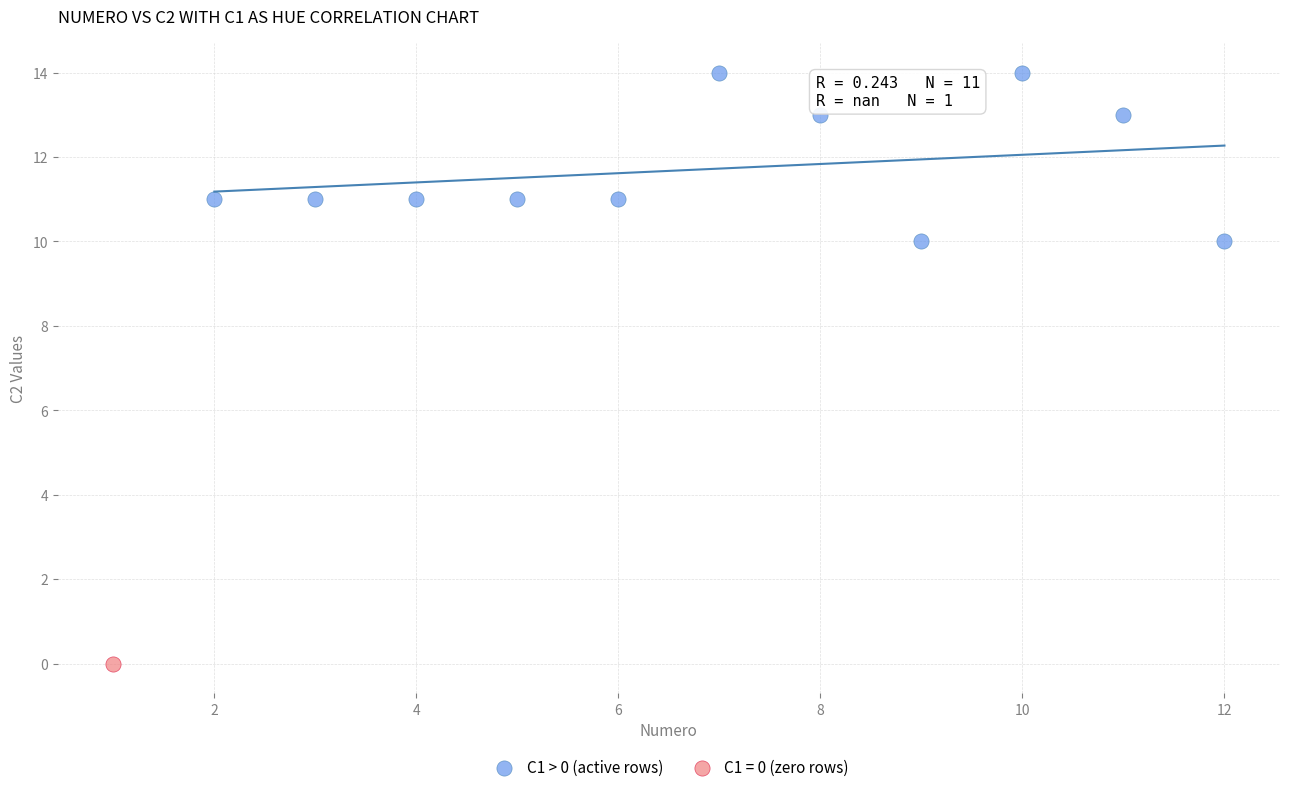

What are all the series names shown in the legend?

C1 > 0 (active rows), C1 = 0 (zero rows)